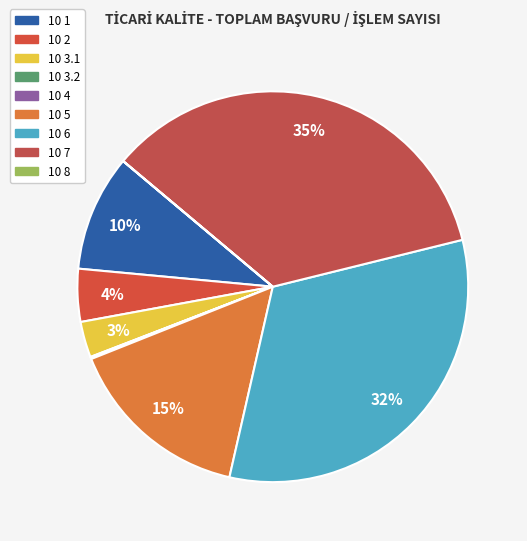

Which slice is the smallest?

10 8